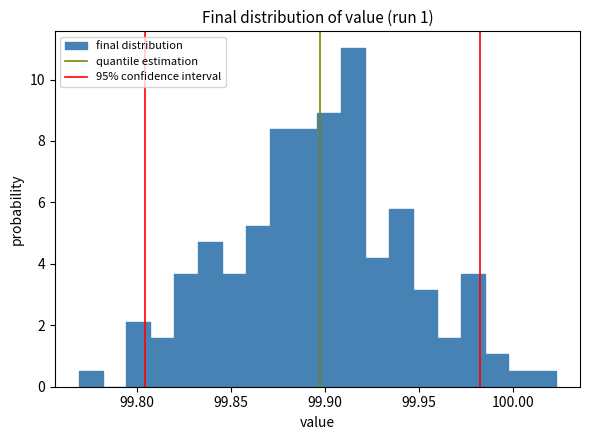

Read against the x-axis, roughly where is the centre of the tallest bar?

99.915